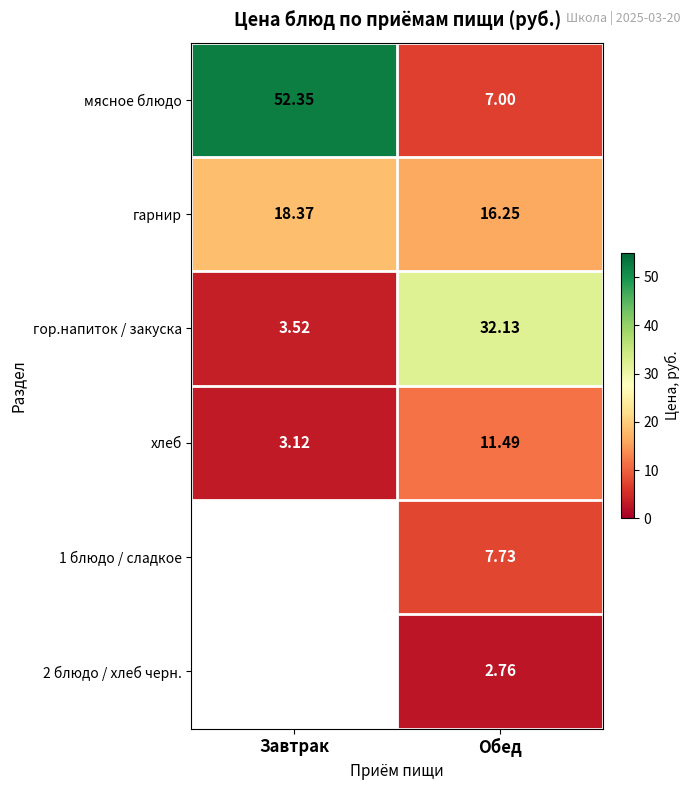

At which label does гарнир first exceed 18?

Завтрак